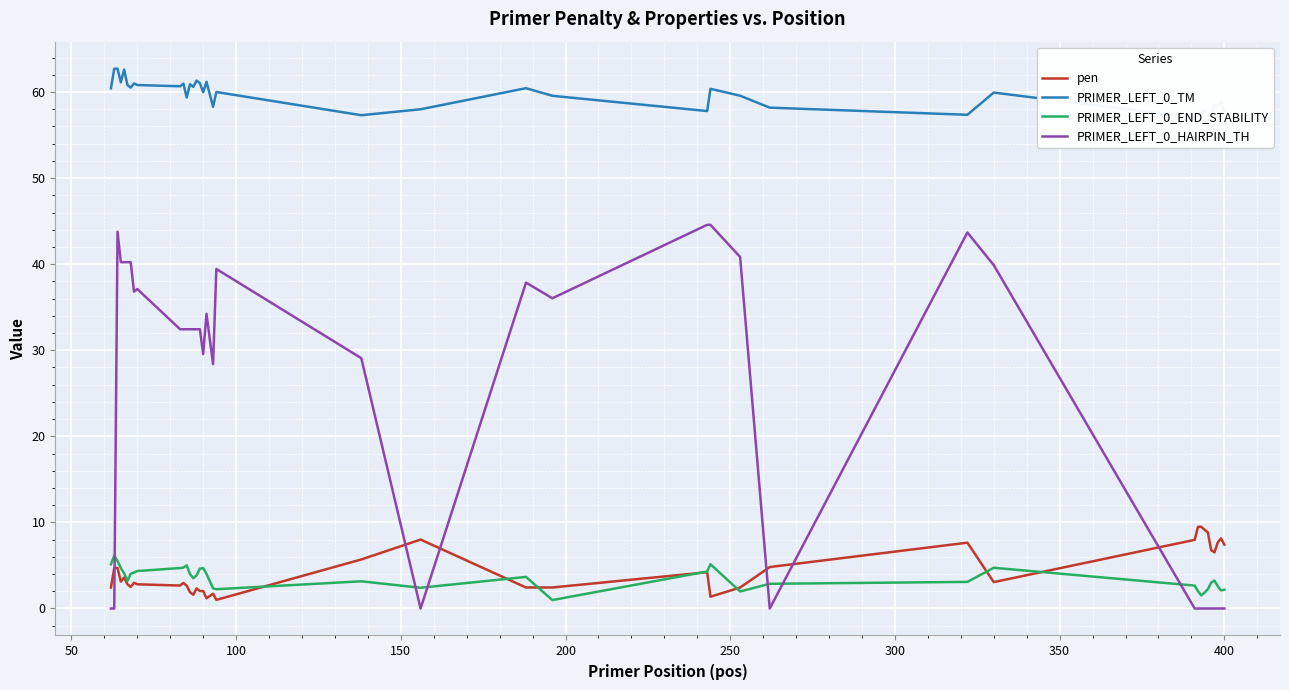

Reading right to left, transcribe all the data shown in this chart.

pen: 7.4	8.1	7.7	6.5	6.8	8.8	9.1	9.5	9.5	8.0	3.1	7.6	4.8	2.4	1.4	4.2	2.4	2.4	8.0	5.7	1.0	1.7	1.2	2.0	2.0	2.3	1.6	1.9	2.6	3.0	2.7	2.8	3.0	2.5	2.8	3.6	3.1	4.7	4.7	2.4
PRIMER_LEFT_0_TM: 57.6	58.9	58.3	58.5	57.2	57.2	57.9	57.5	57.5	57.0	59.9	57.4	58.2	59.6	60.4	57.8	59.6	60.4	58.0	57.3	60.0	58.3	61.2	60.0	61.0	61.3	60.6	60.9	59.4	61.0	60.7	60.8	61.0	60.5	60.8	62.6	61.1	62.7	62.7	60.4
PRIMER_LEFT_0_END_STABILITY: 2.2	2.1	2.6	3.2	3.0	2.2	1.9	1.5	2.0	2.7	4.7	3.1	2.9	2.0	5.1	4.3	1.0	3.7	2.4	3.2	2.2	2.3	4.0	4.7	4.6	3.9	3.5	4.0	5.0	4.8	4.7	4.3	4.2	4.0	3.2	4.1	4.7	5.5	6.1	5.1
PRIMER_LEFT_0_HAIRPIN_TH: 0.0	0.0	0.0	0.0	0.0	0.0	0.0	0.0	0.0	0.0	39.9	43.7	0.0	40.8	44.6	44.6	36.0	37.9	0.0	29.1	39.4	28.4	34.2	29.6	32.4	32.4	32.4	32.4	32.4	32.4	32.4	37.1	36.8	40.2	40.2	40.2	40.2	43.8	0.0	0.0